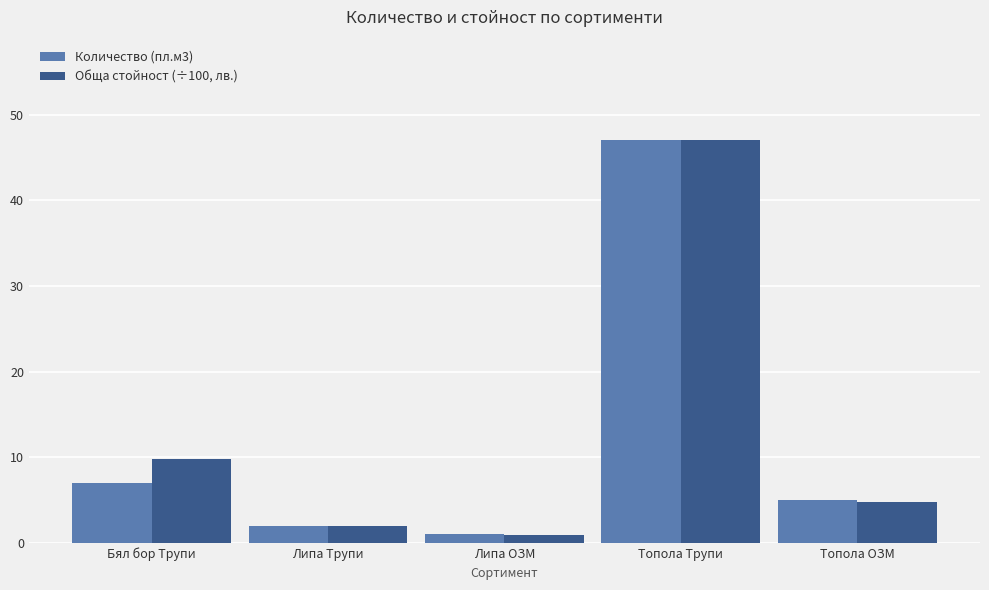

What is the label of the 5th bar from the right?

Бял бор Трупи